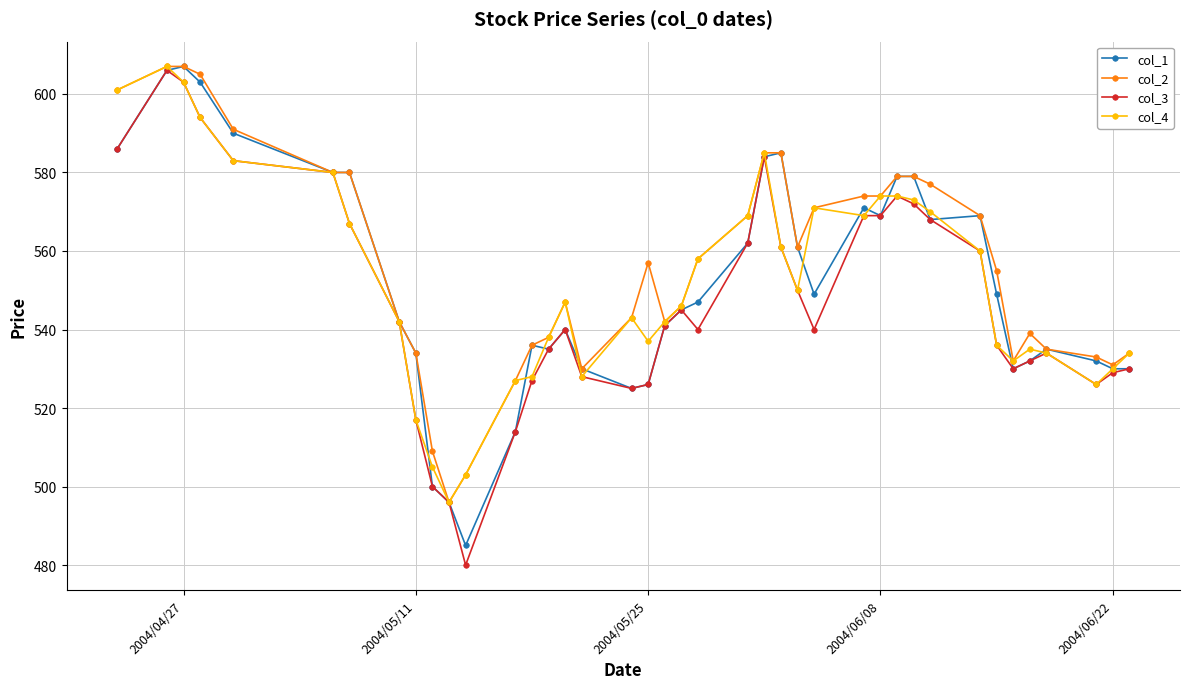

What is the value of the col_2 point at the 9th from the left?

534